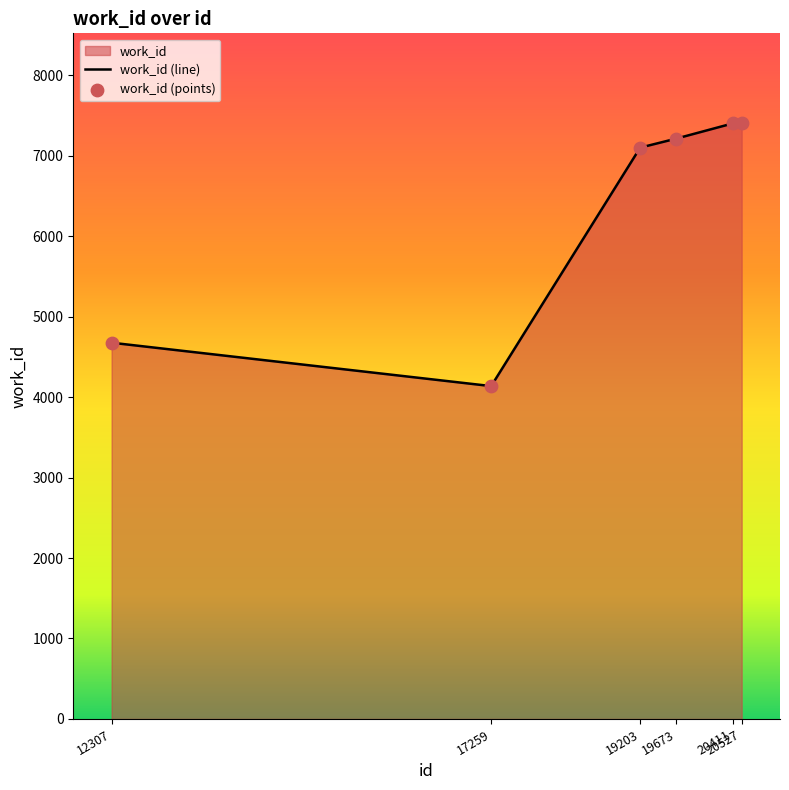

Which has a higher value, 20411 or 19673?

20411